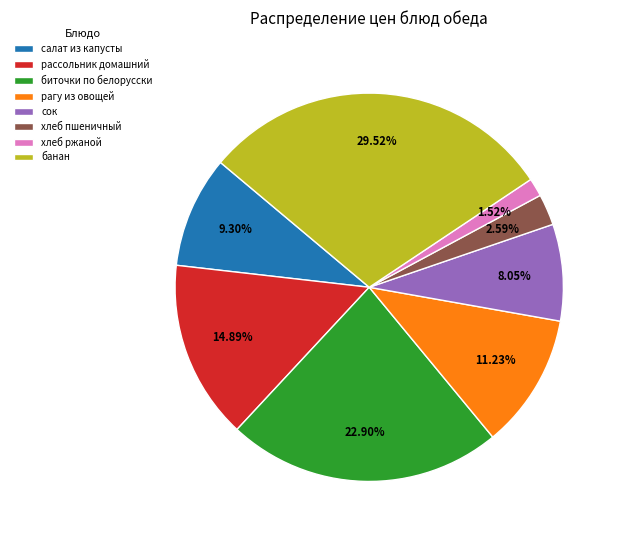

What is the ratio of the value at хлеб пшеничный to the value at сок?

0.3